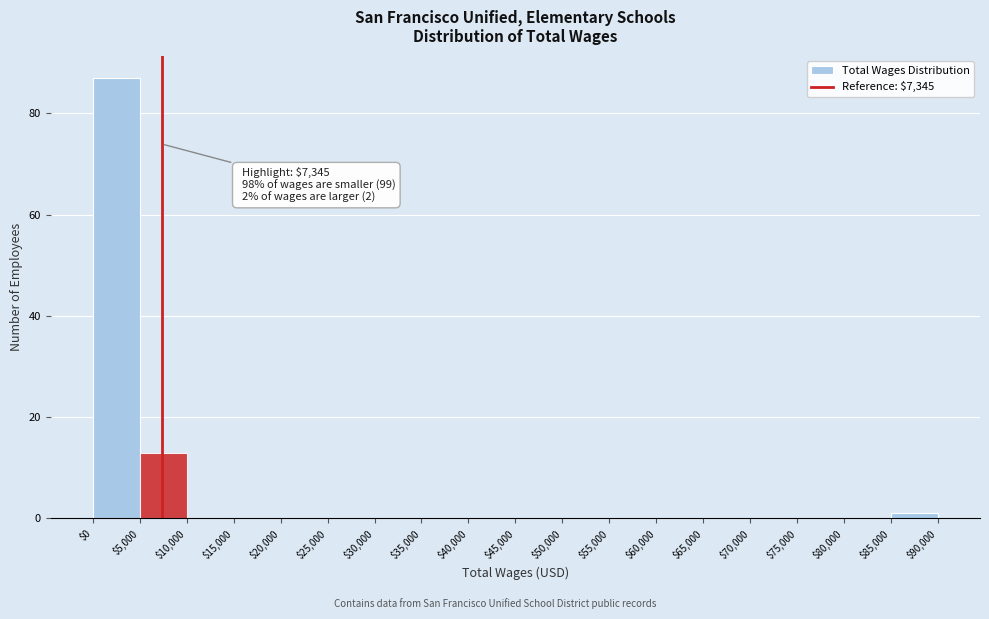

Which range on the x-axis has the tallest bar?

$0 to $5,000